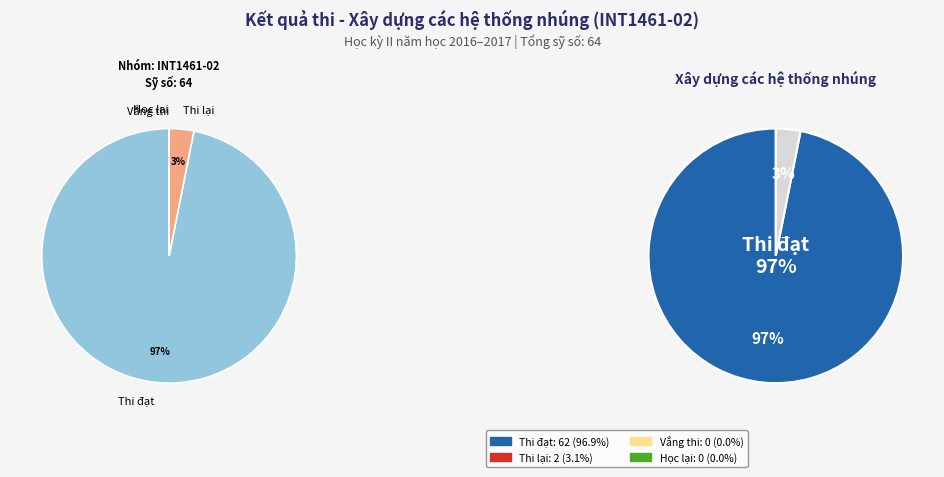

What percentage is the Thi đạt slice, to the nearest percent?

97%